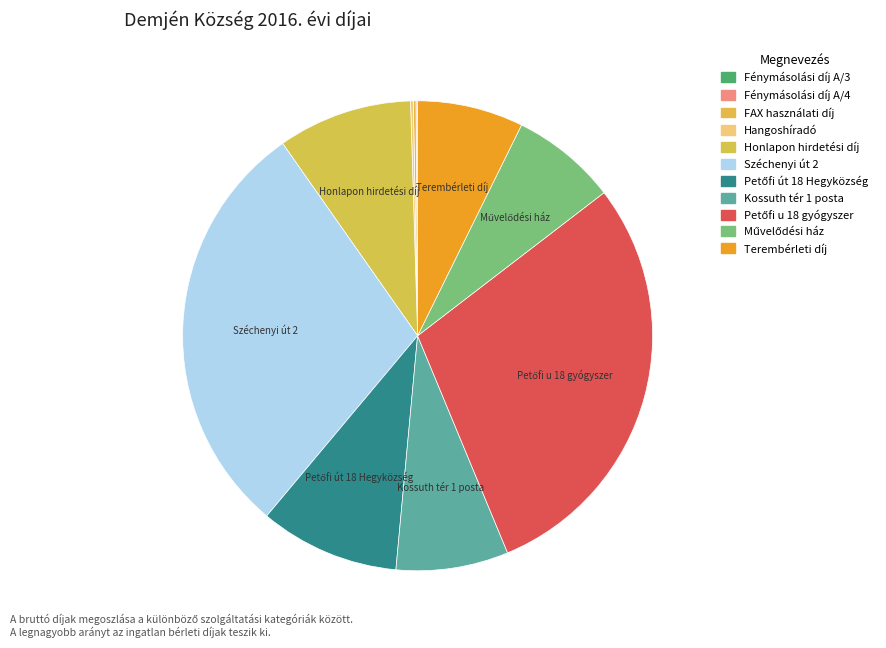

Rank the categories by value from lowest to highest.

Fénymásolási díj A/3, Fénymásolási díj A/4, FAX használati díj, Hangoshíradó, Művelődési ház, Terembérleti díj, Kossuth tér 1 posta, Honlapon hirdetési díj, Petőfi út 18 Hegyközség, Széchenyi út 2, Petőfi u 18 gyógyszer